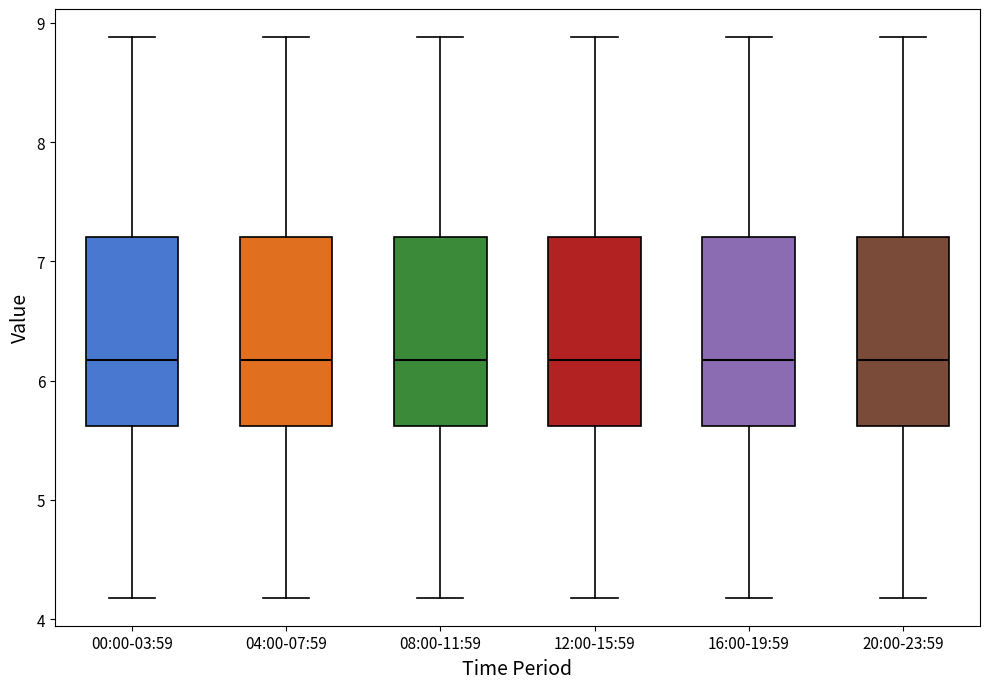

Where does the median line of the box for 12:00-15:59 sit on the y-axis? The values are not printed on the chart, so give them approximately, as read against the axis.

6.2